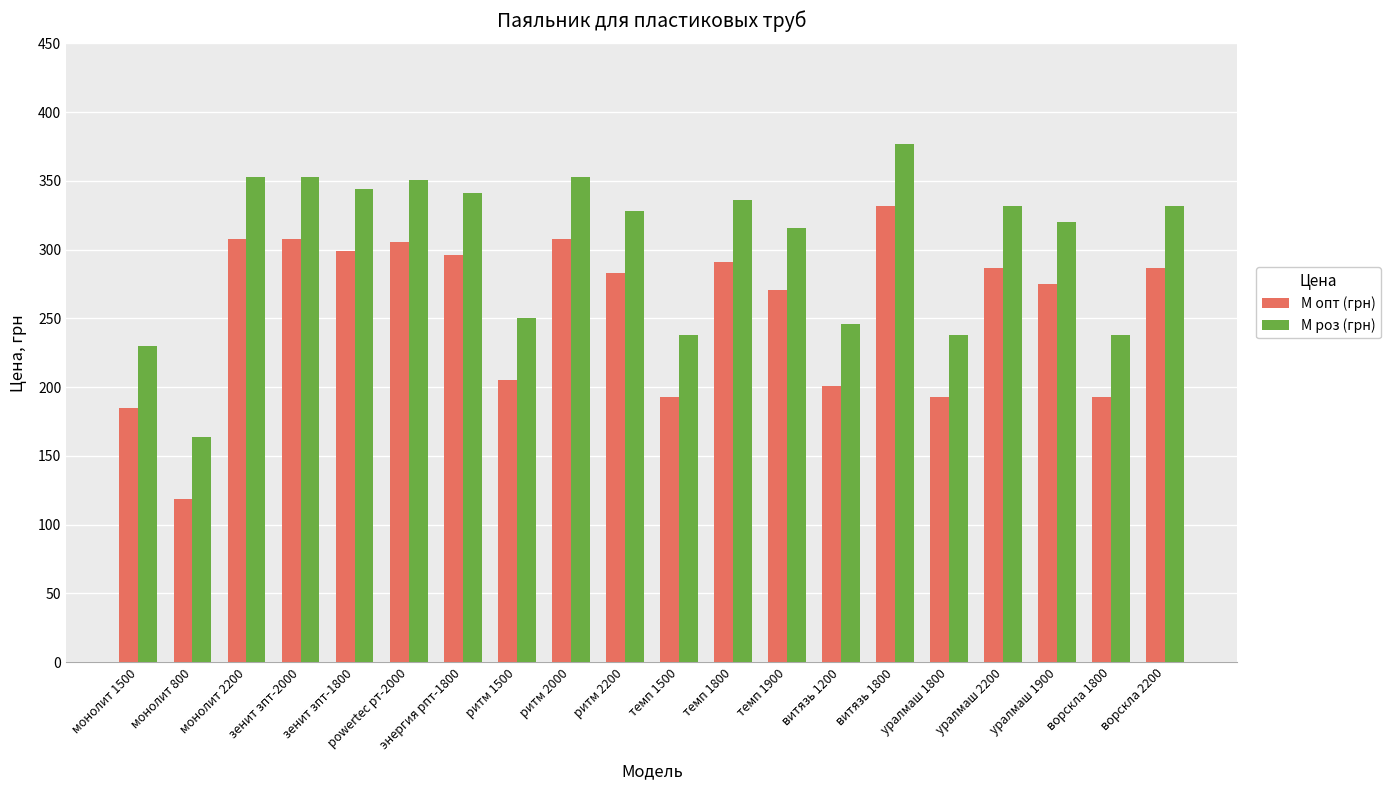

At which label does М опт (грн) first exceed 287?

монолит 2200